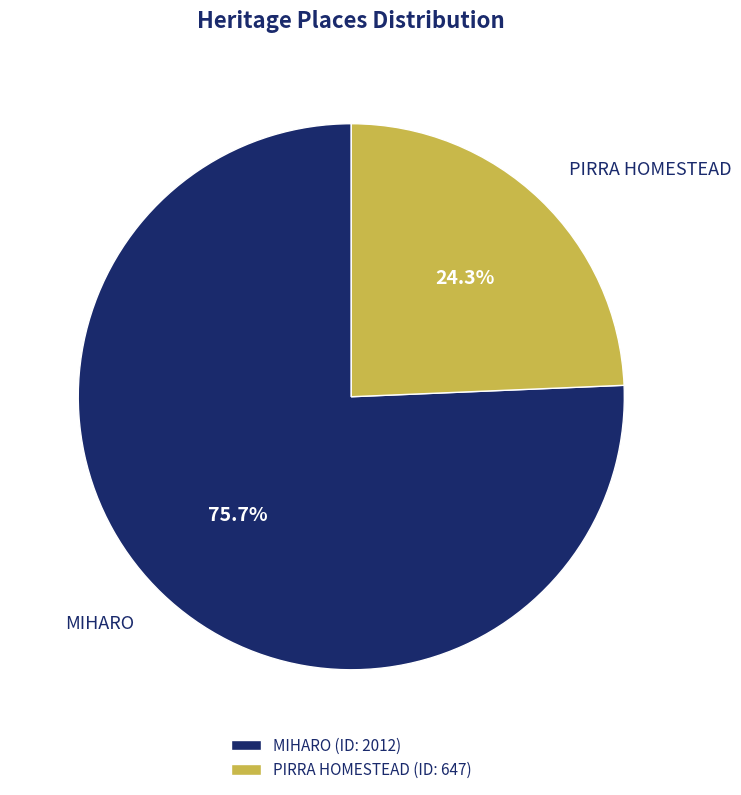

What is the ratio of the value at MIHARO to the value at PIRRA HOMESTEAD?

3.1